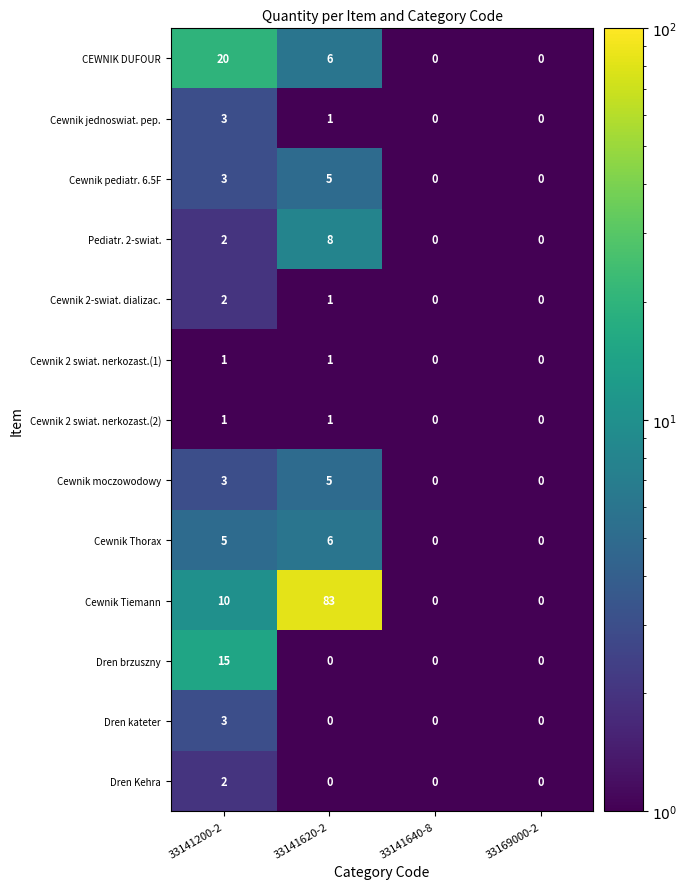

What is the sum of the CEWNIK DUFOUR values at 33141620-2 and 33169000-2?

6